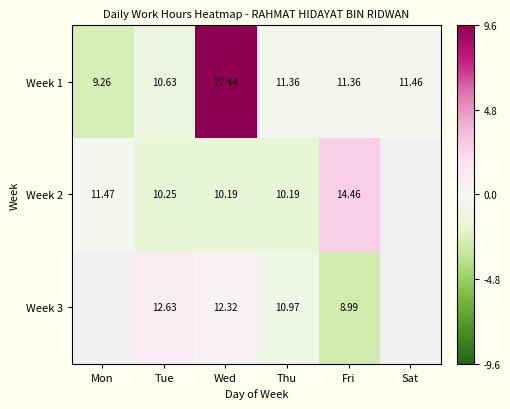

Between Wed and Fri, which series saw the biggest shift?

Week 1